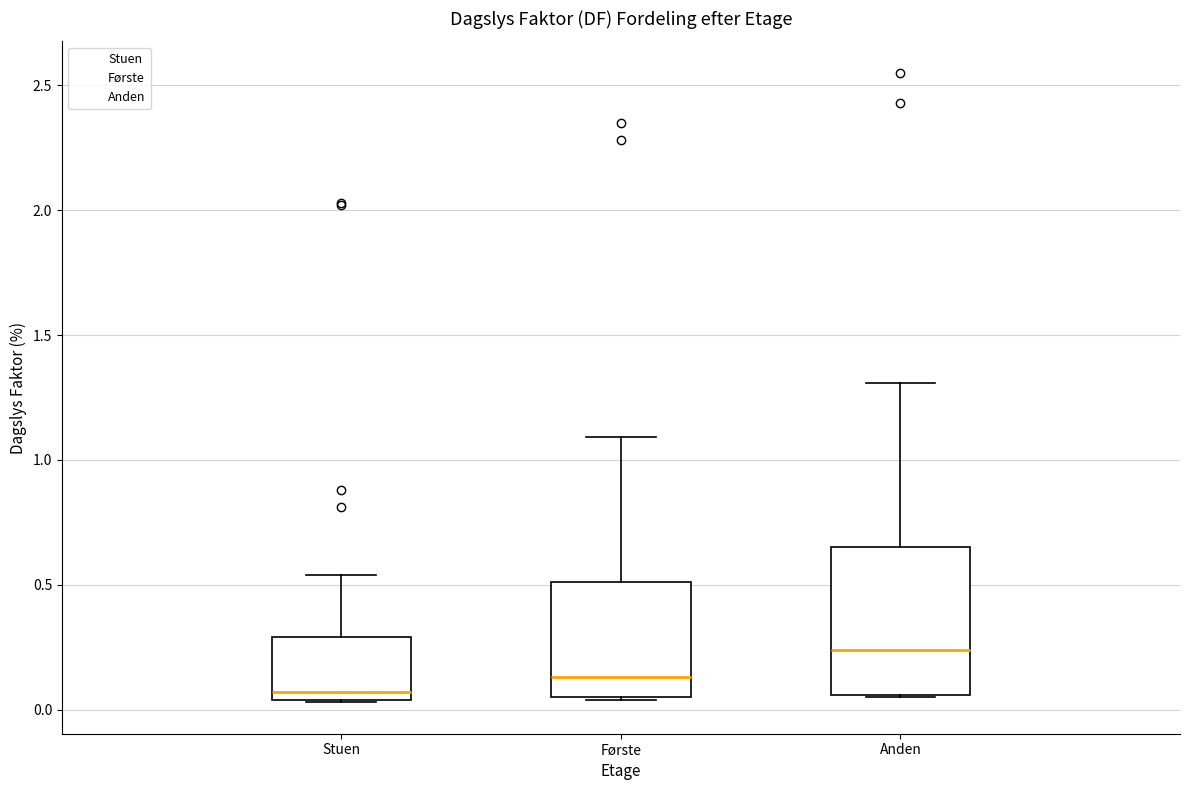

Reading left to right, read every box against the y-axis: the position of its median line, the range the box covers, and the ends of its whiskers. The values are not printed on the chart, so give them approximately, as read against the axis.

Stuen: median 0.05 (just above the box's lower edge), box 0.05 to 0.30, whiskers 0.05 to 0.55
Første: median 0.15, box 0.05 to 0.50, whiskers 0.05 to 1.10
Anden: median 0.25, box 0.05 to 0.65, whiskers 0.05 to 1.30